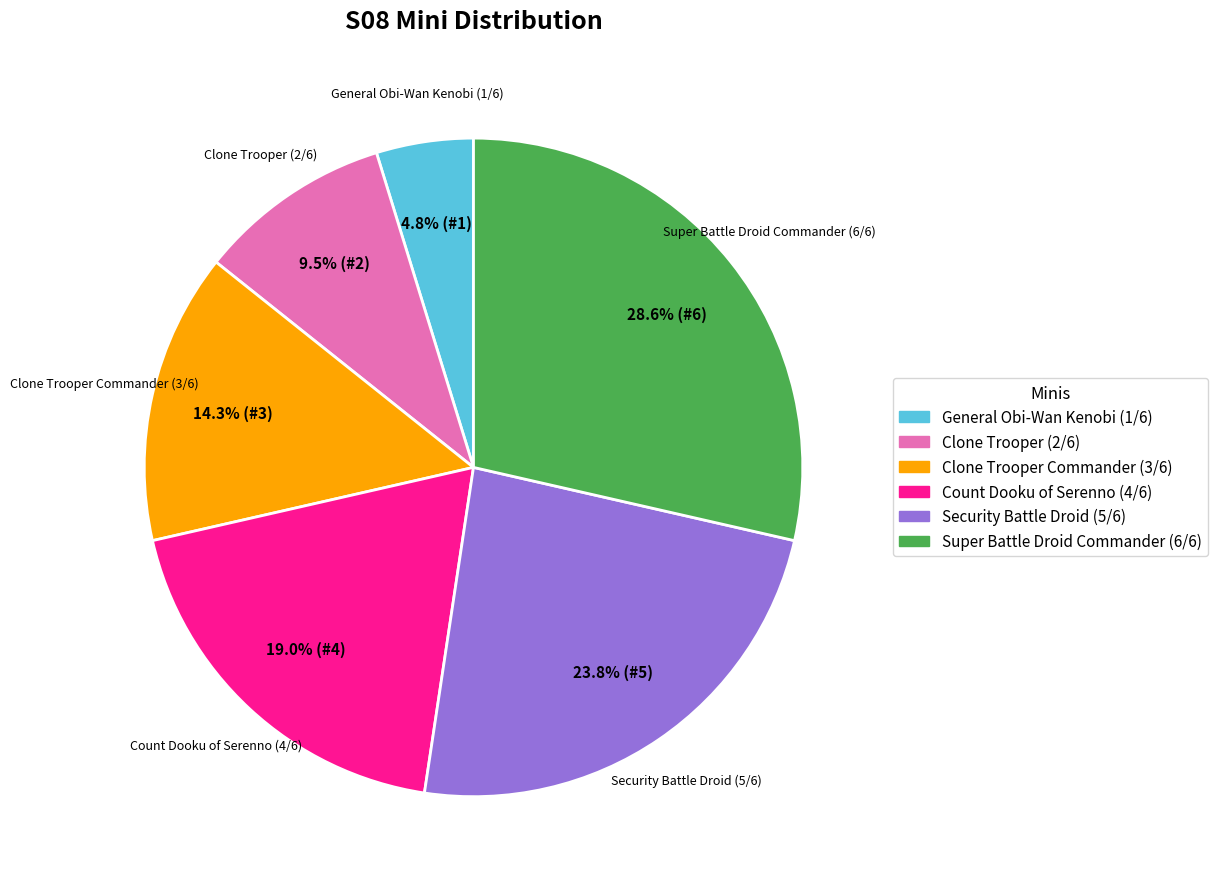

Is the sum of Super Battle Droid Commander (6/6) and General Obi-Wan Kenobi (1/6) greater than half?

No